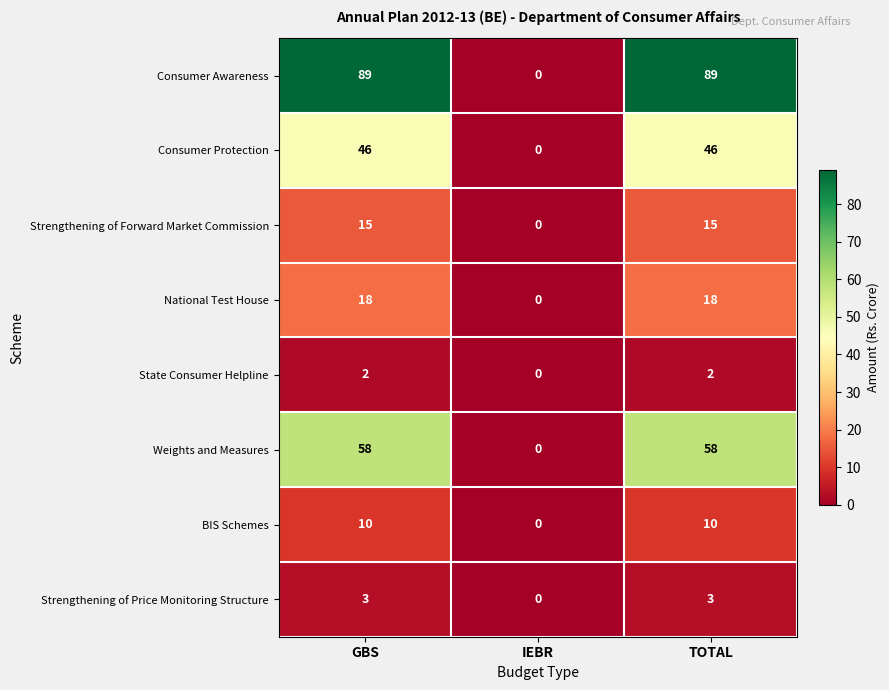

Reading left to right, extract all data points from this chart.

Consumer Awareness: GBS=89	IEBR=0	TOTAL=89
Consumer Protection: GBS=46	IEBR=0	TOTAL=46
Strengthening of Forward Market Commission: GBS=15	IEBR=0	TOTAL=15
National Test House: GBS=18	IEBR=0	TOTAL=18
State Consumer Helpline: GBS=2	IEBR=0	TOTAL=2
Weights and Measures: GBS=58	IEBR=0	TOTAL=58
BIS Schemes: GBS=10	IEBR=0	TOTAL=10
Strengthening of Price Monitoring Structure: GBS=3	IEBR=0	TOTAL=3